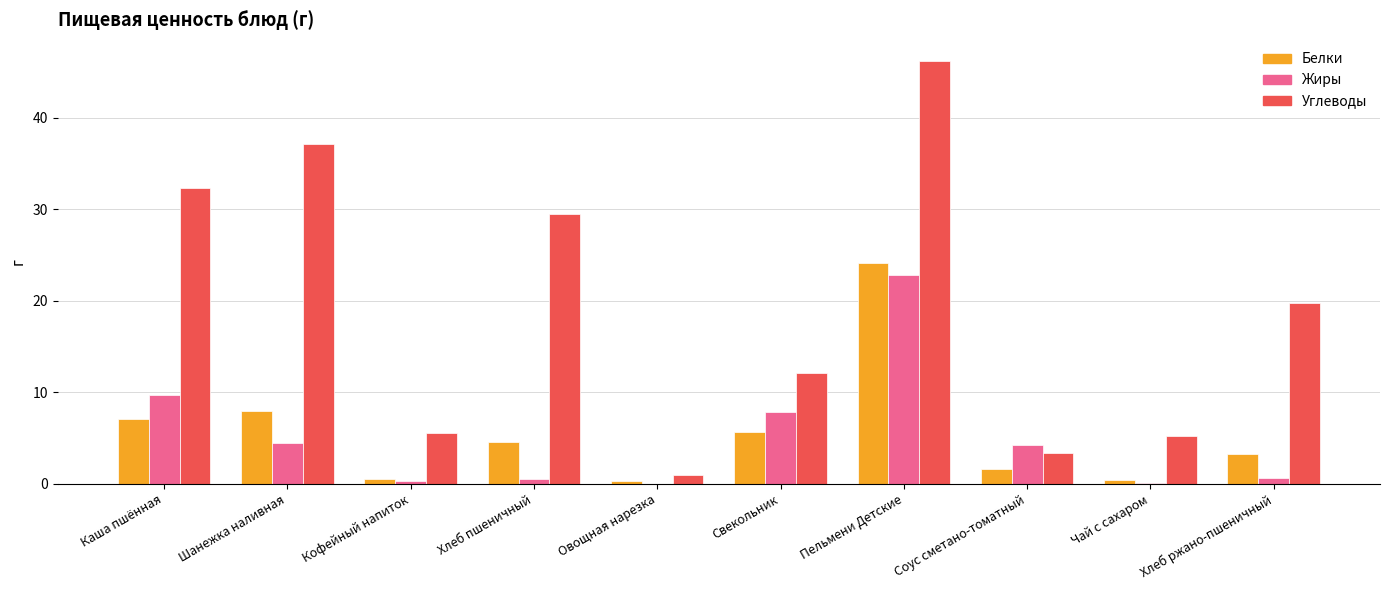

At which category is the sum across all series the highest?

Пельмени Детские